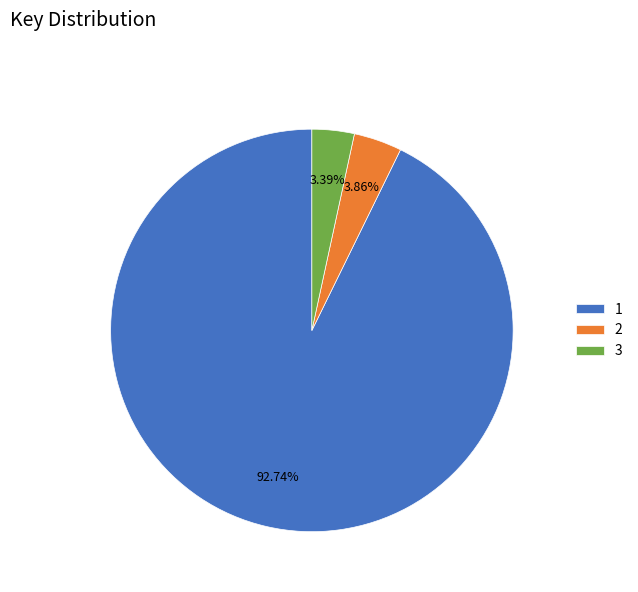

The 2 slice represents 4% of the pie. True or false?

True